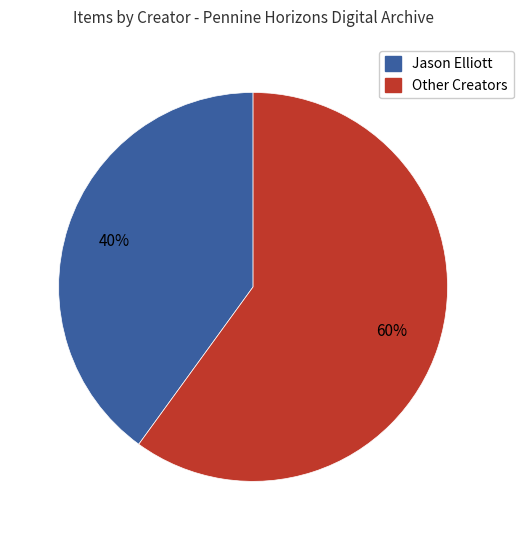

Does any single category account for the majority?

Yes